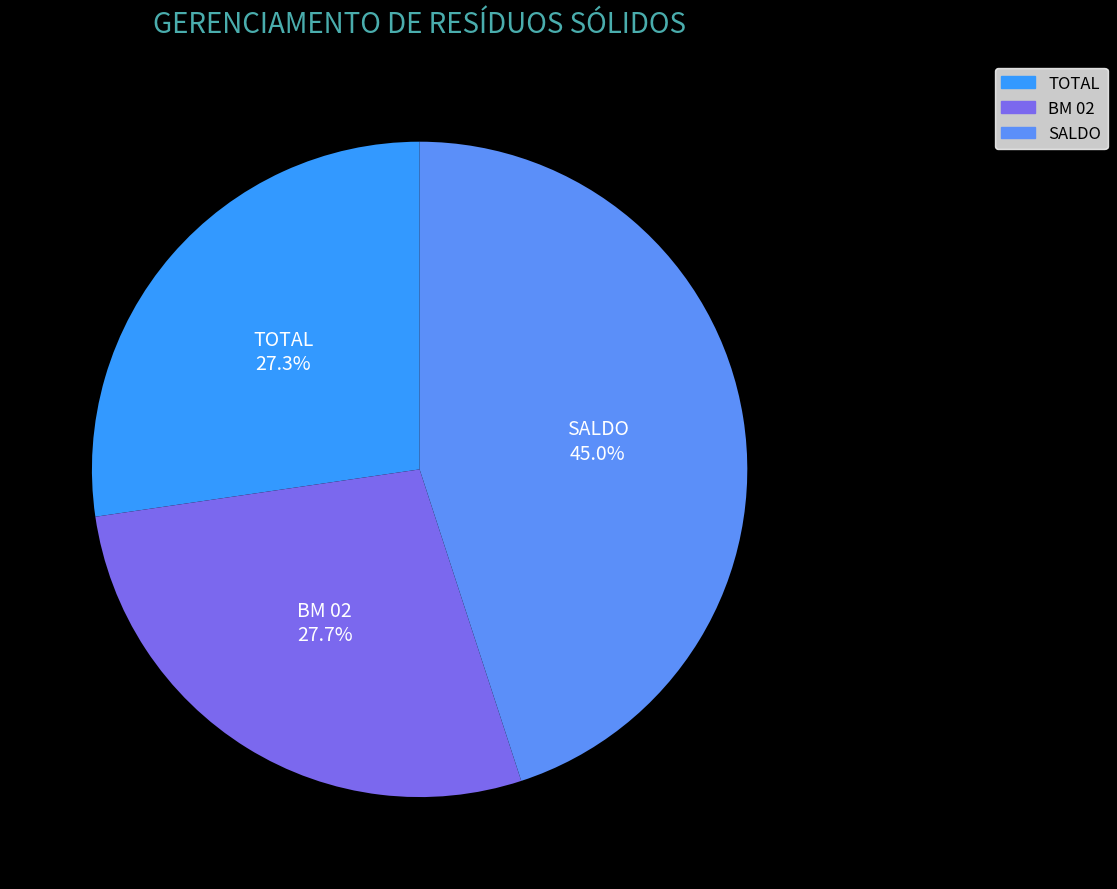

What is the largest slice in the pie chart?

SALDO